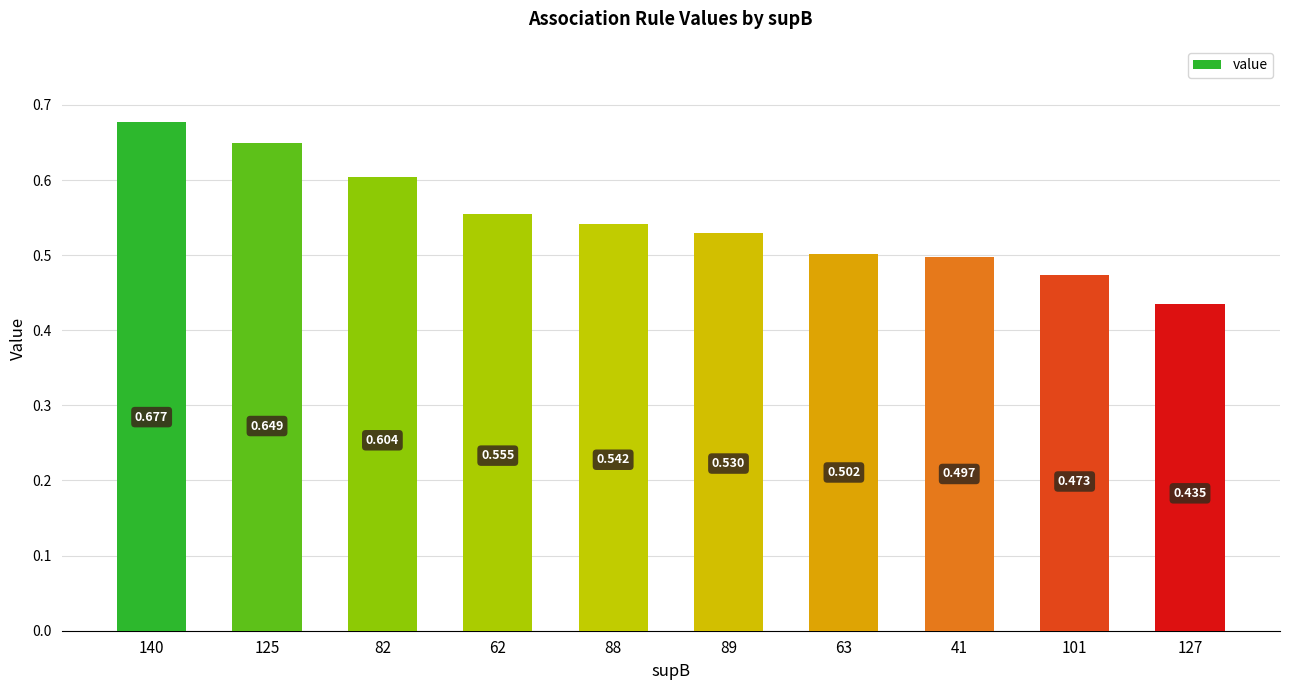

What is the label of the 3rd bar from the right?

41